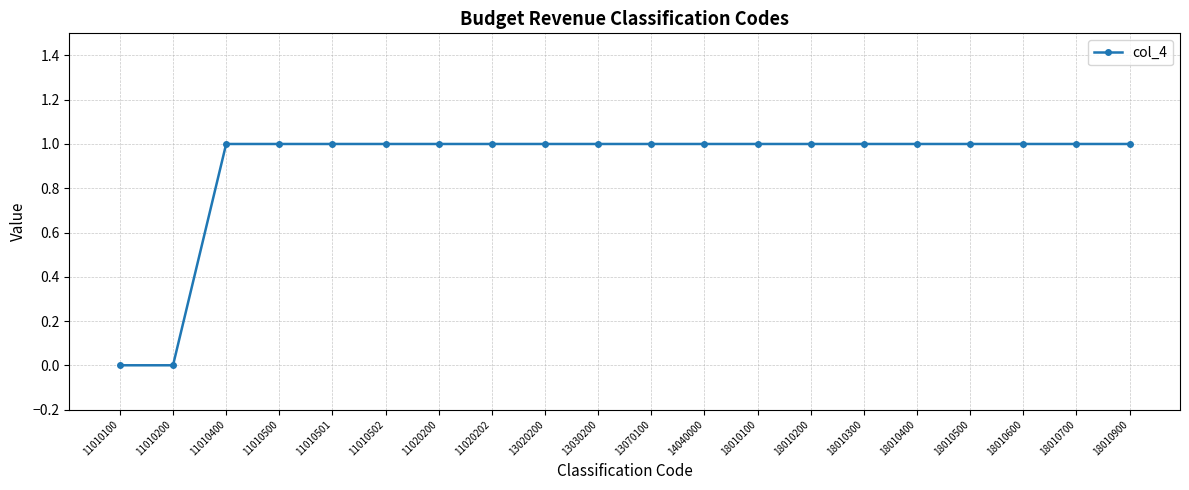

Approximately how many times larger is the value at 18010300 compared to 11020202?

1.0